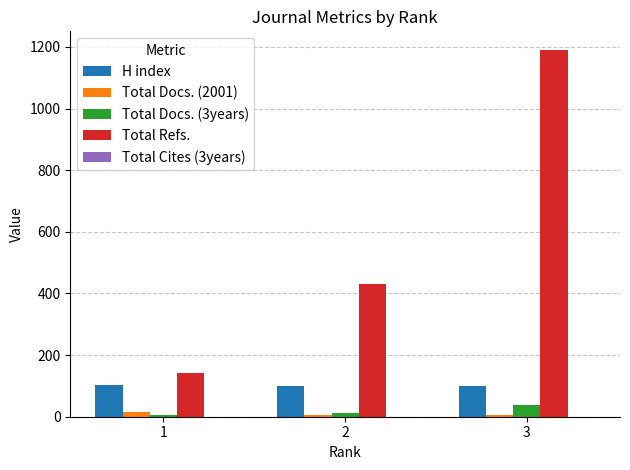

At which category is the sum across all series the highest?

3